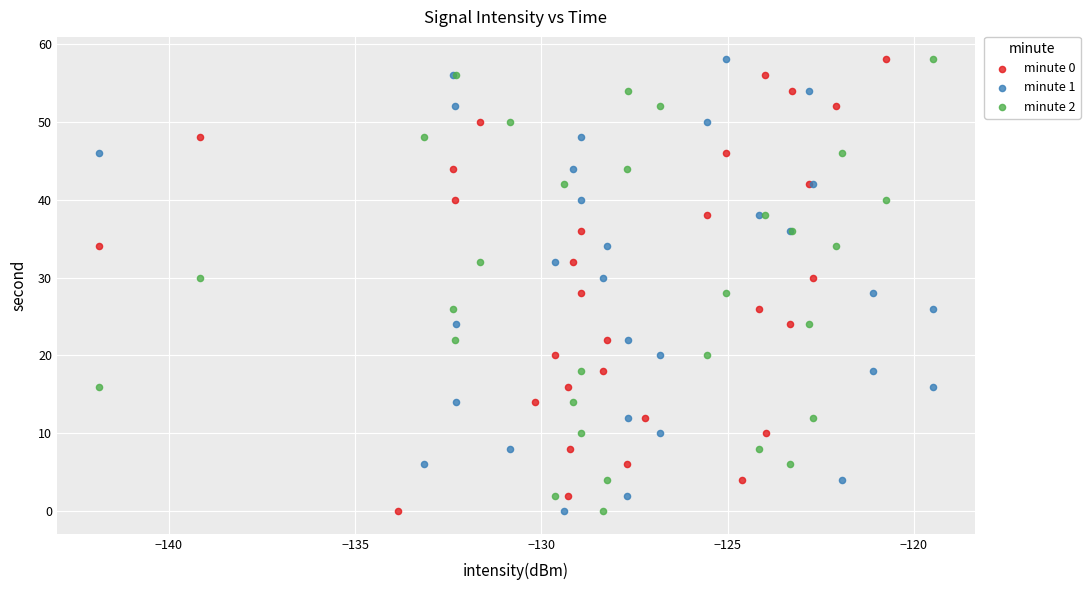

What are all the series names shown in the legend?

minute 0, minute 1, minute 2